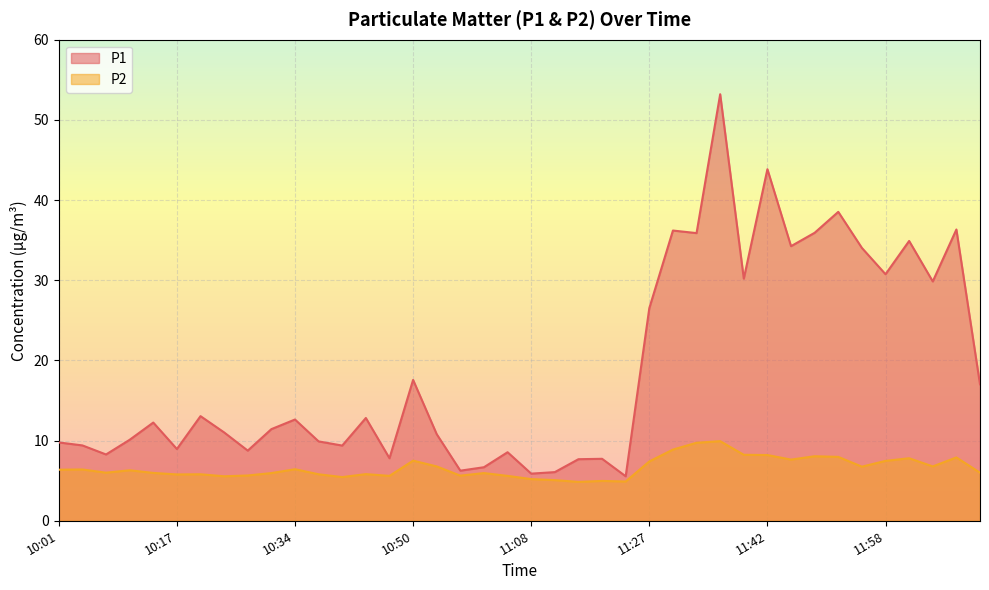

What is the difference between the maximum and minimum values in the P1 series?

47.7